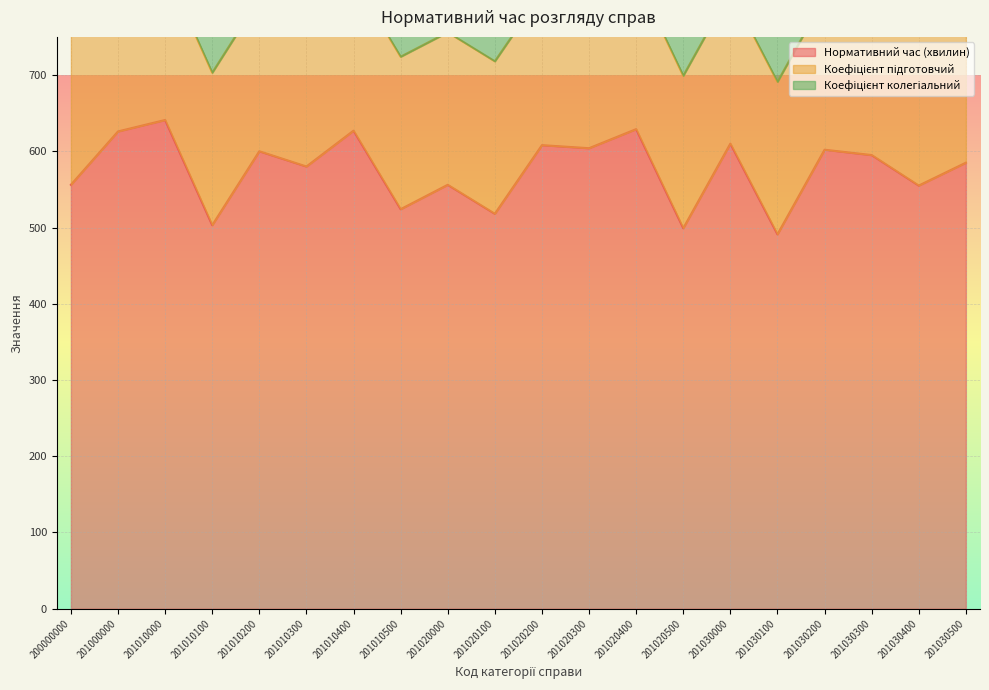

What is the value of the Коефіцієнт підготовчий point at the 18th from the left?

1.0